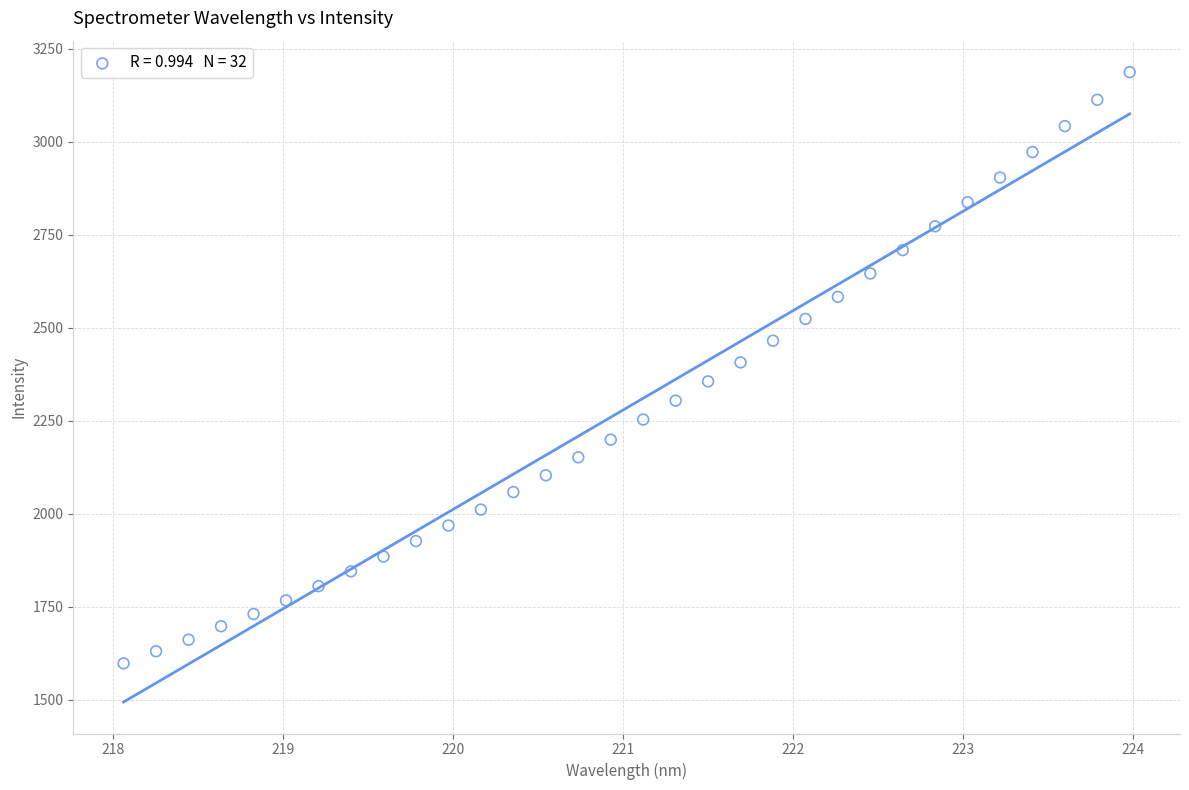

What is the range of Y values (max minus min)?

1589.2